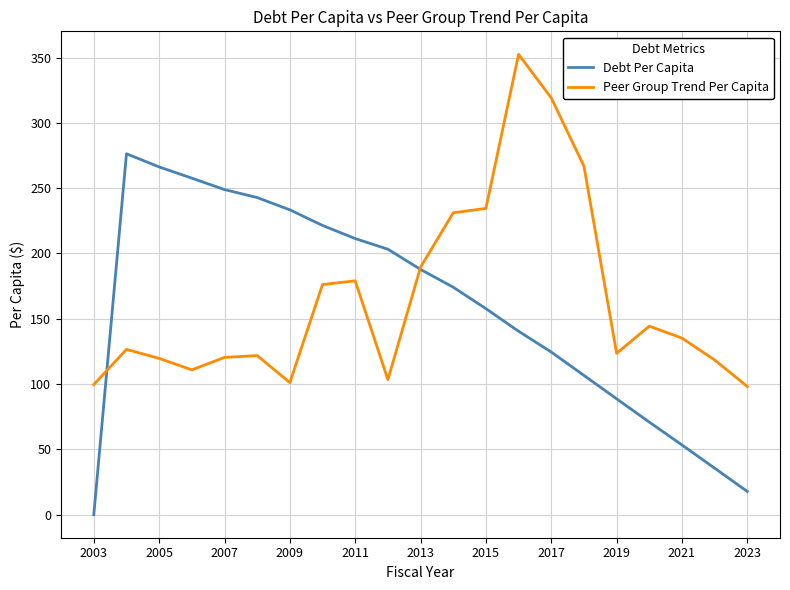

Which series has the widest spread of values?

Debt Per Capita